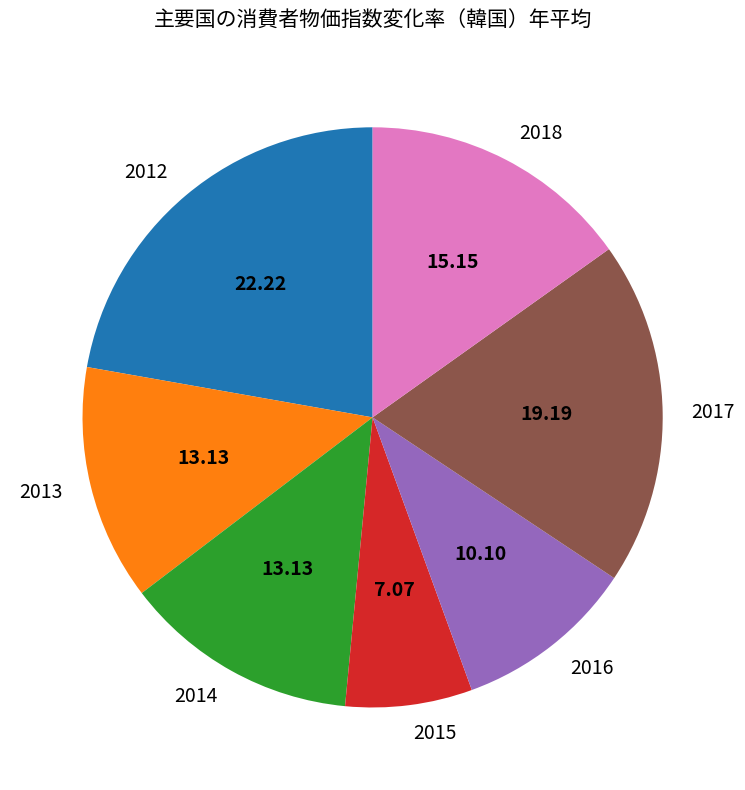

Does 2012 account for over 50% of the chart?

No